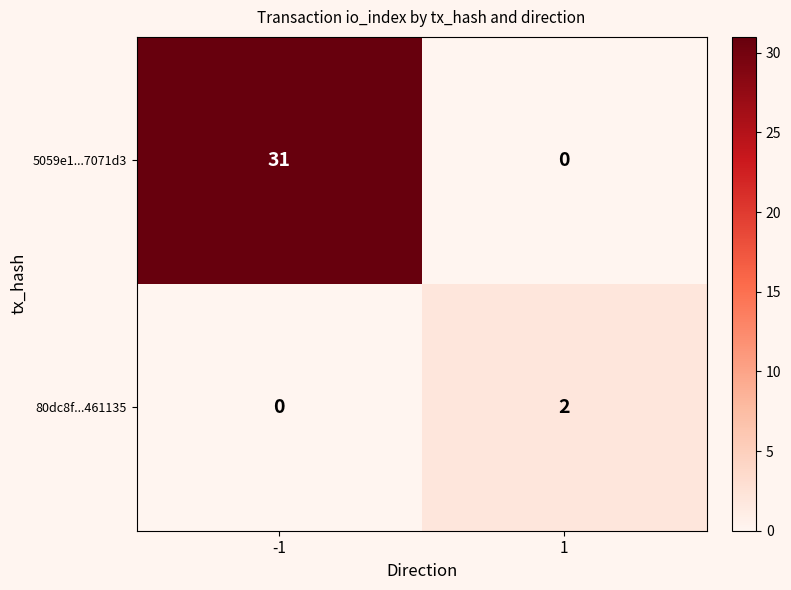

Is the value of 5059e1...7071d3 at 1 greater than the value of 80dc8f...461135 at 1?

No